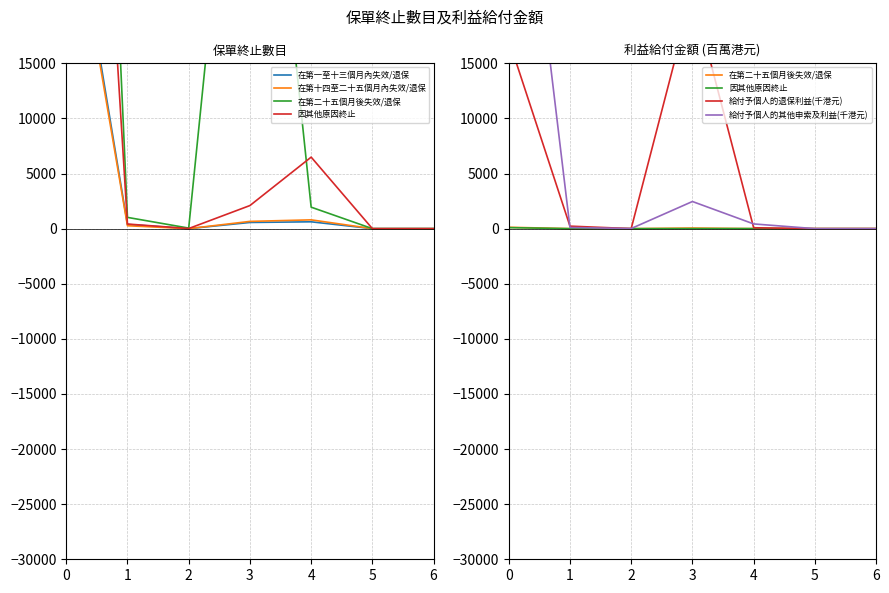

The 給付予個人的其他申索及利益(千港元) series shows 46471.6 at 0. True or false?

True